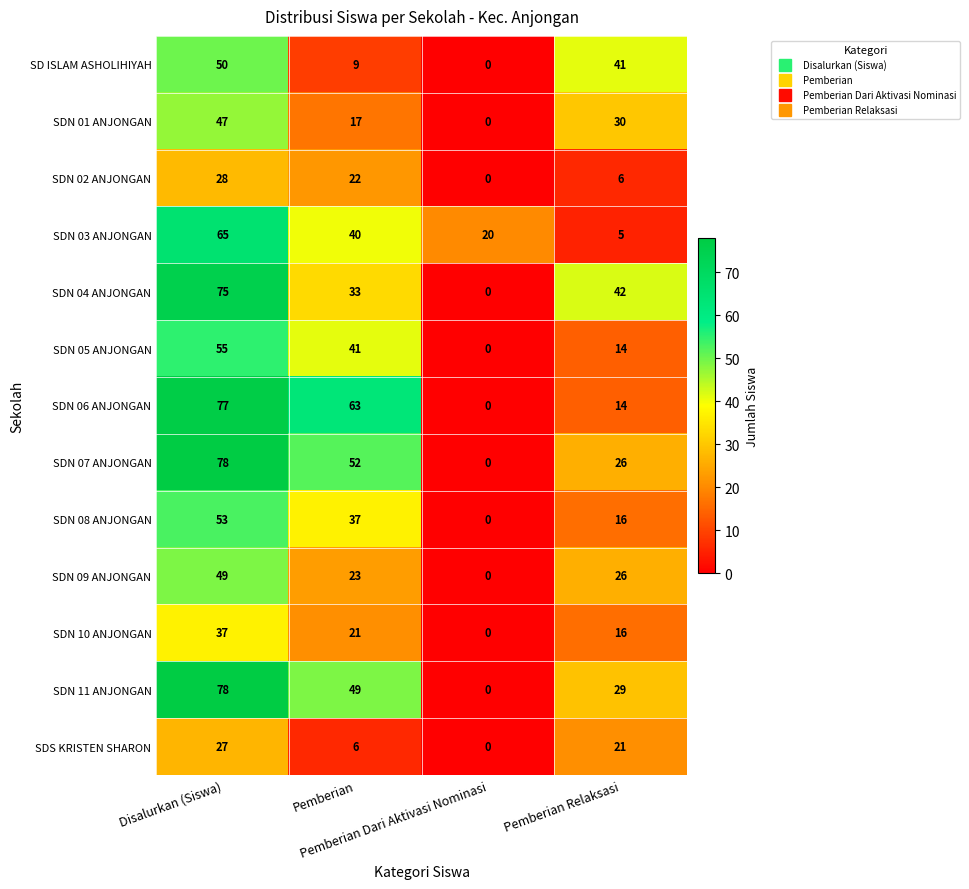

What is the maximum value for SDN 03 ANJONGAN?

65